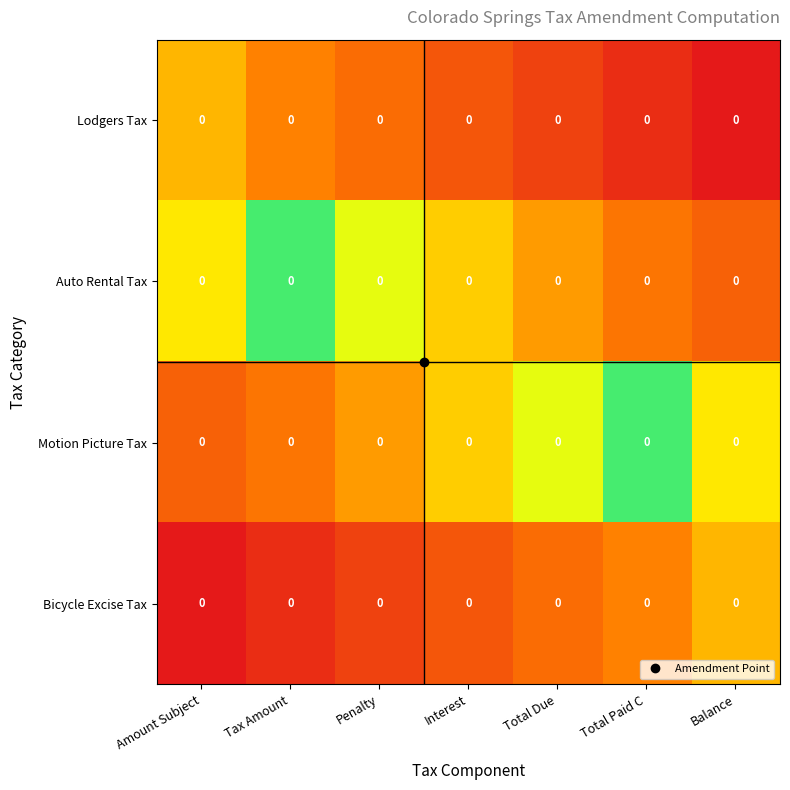

How many series are shown in this chart?

4